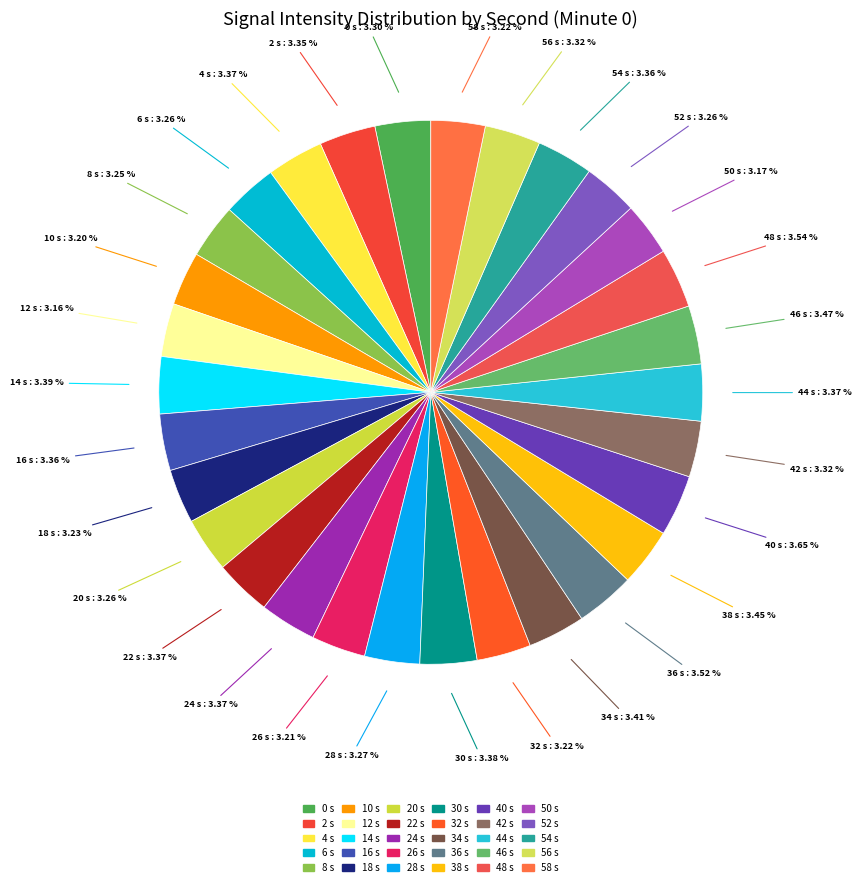

Count the number of slices in the pie.

30